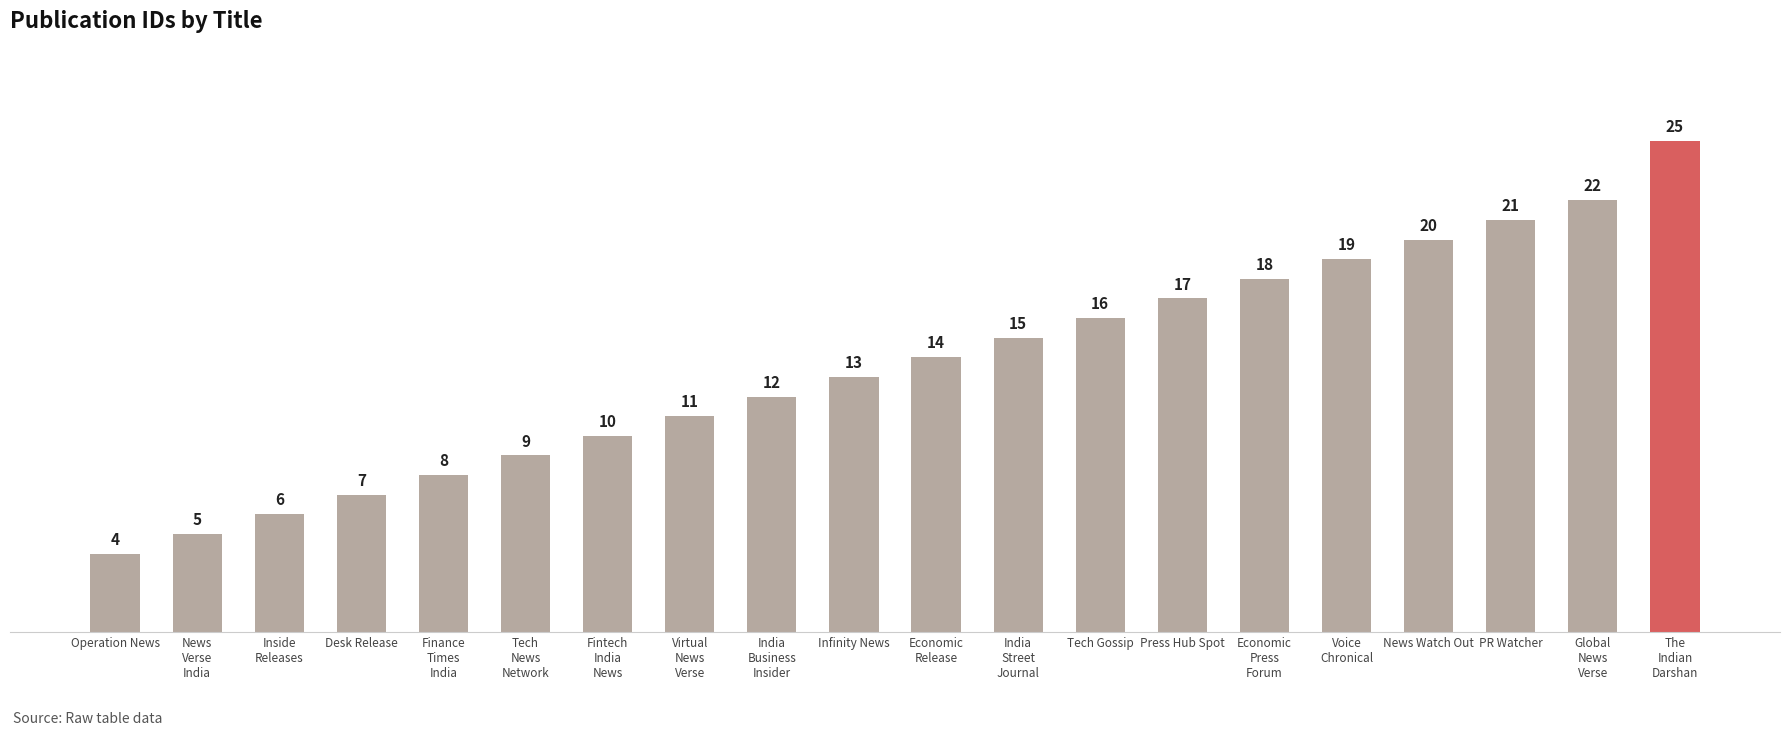

Reading left to right, what are all the values shown in this chart?

4	5	6	7	8	9	10	11	12	13	14	15	16	17	18	19	20	21	22	25